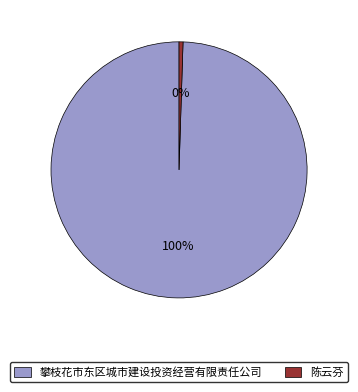

Rank the categories by value from lowest to highest.

陈云芬, 攀枝花市东区城市建设投资经营有限责任公司